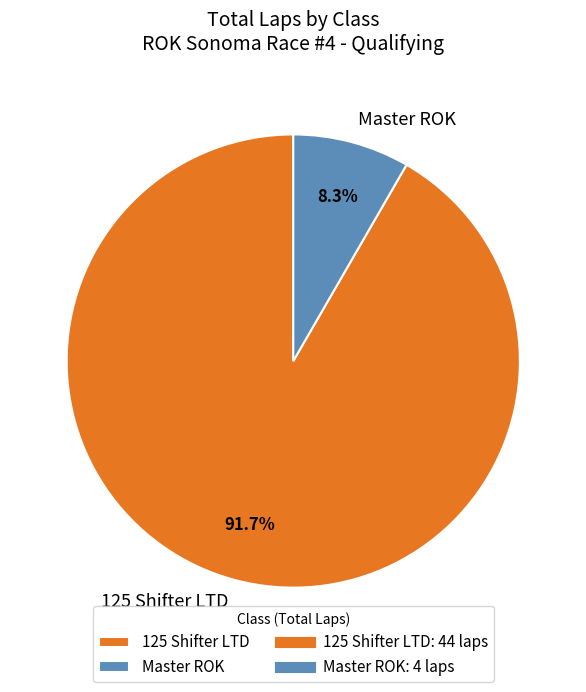

Which category accounts for the majority?

125 Shifter LTD